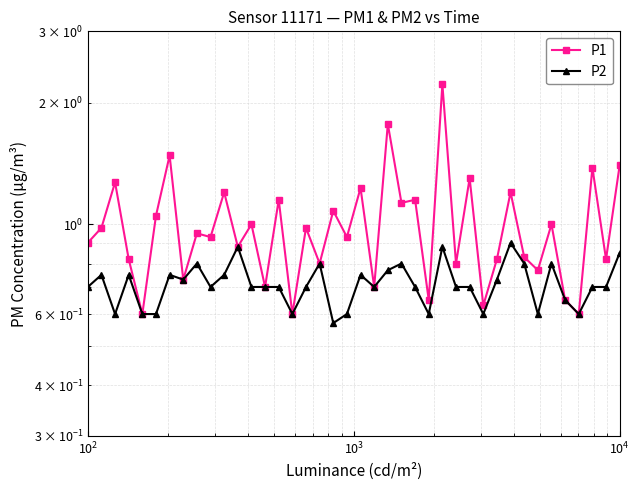

List the series in order of their peak value, lowest first.

P2, P1